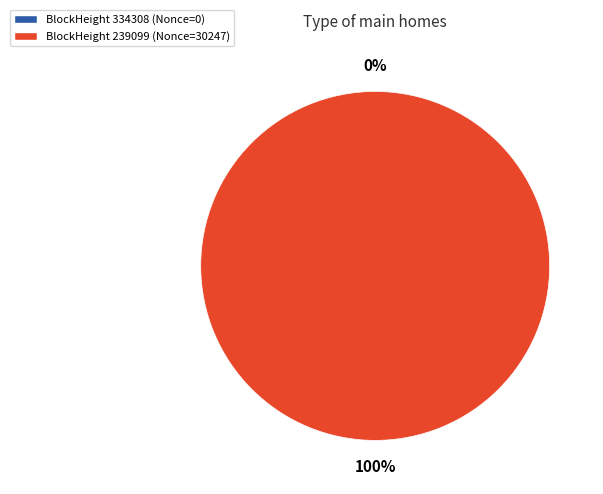

True or false: 239099 accounts for 100% of the total.

True